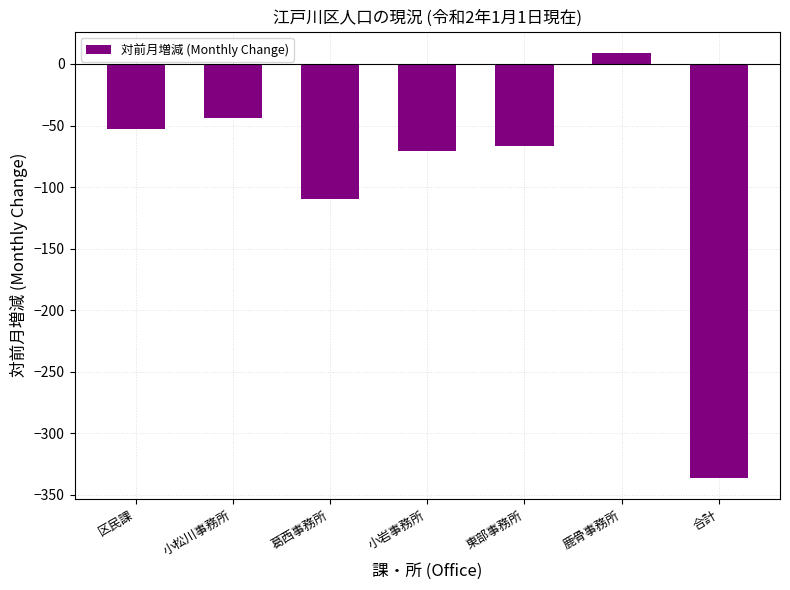

True or false: the data shows -68 at 葛西事務所.

False